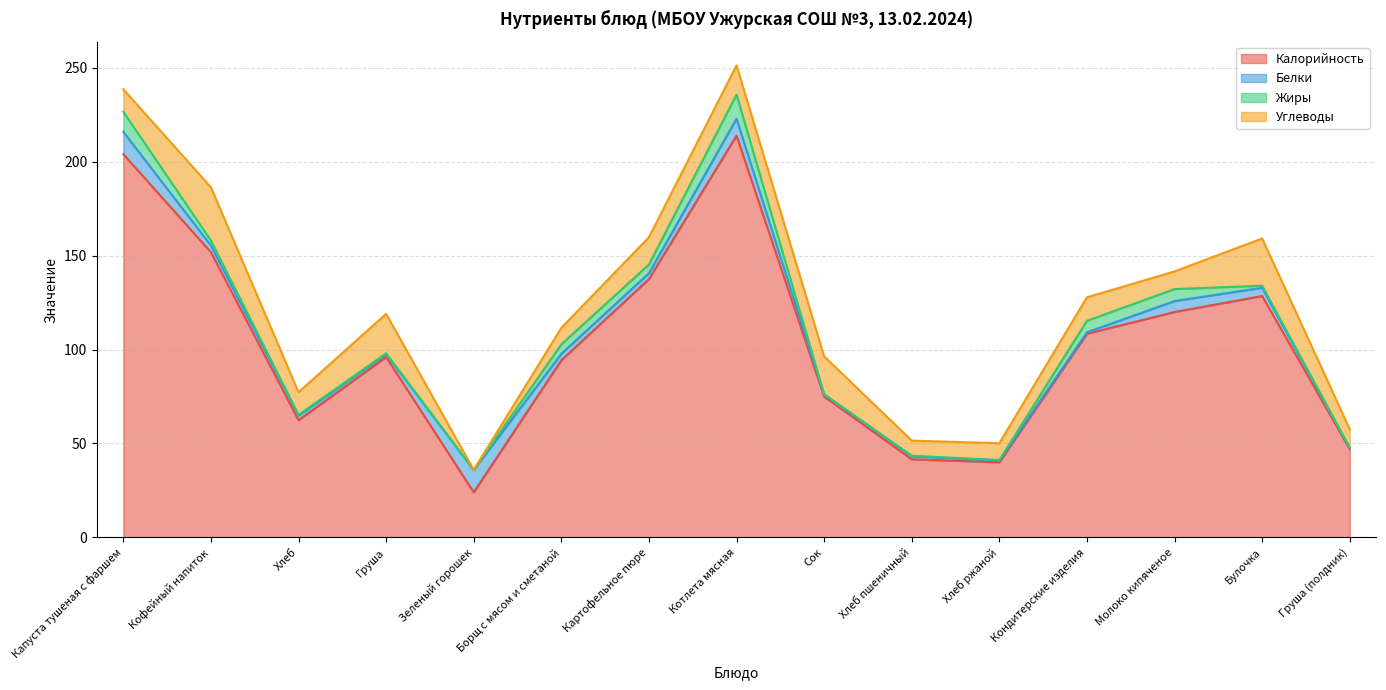

At which label is Белки closest to 6?

Молоко кипяченое